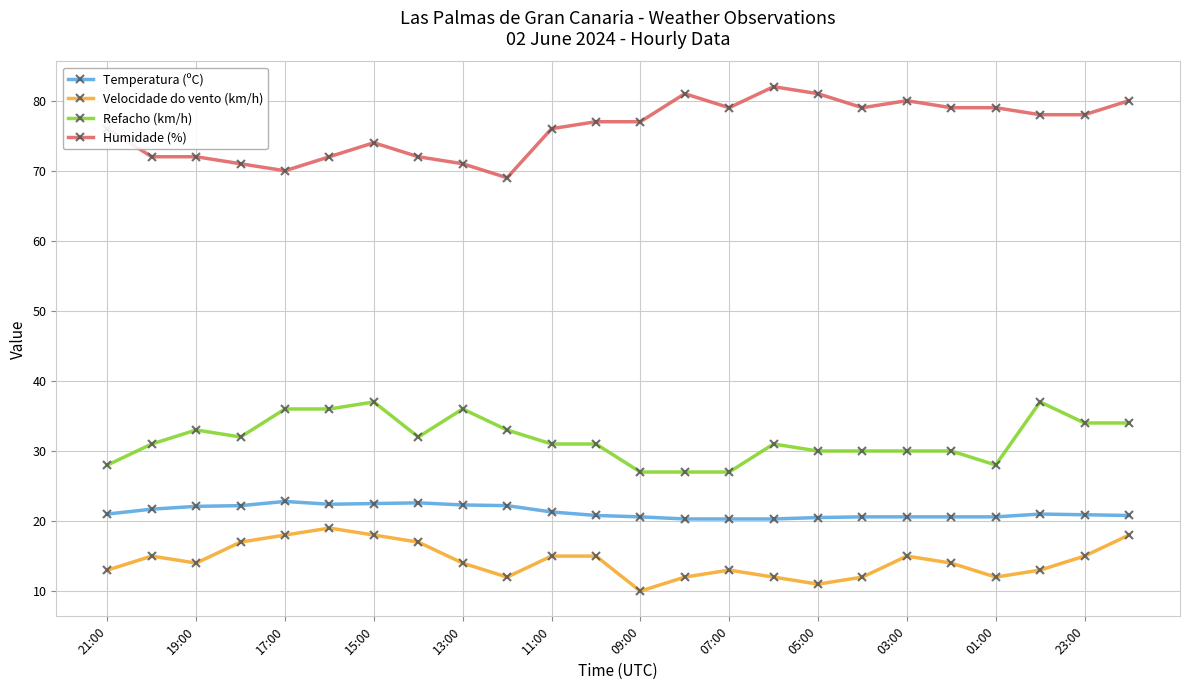

What is the sum of all Temperatura (ºC) values?

511.0